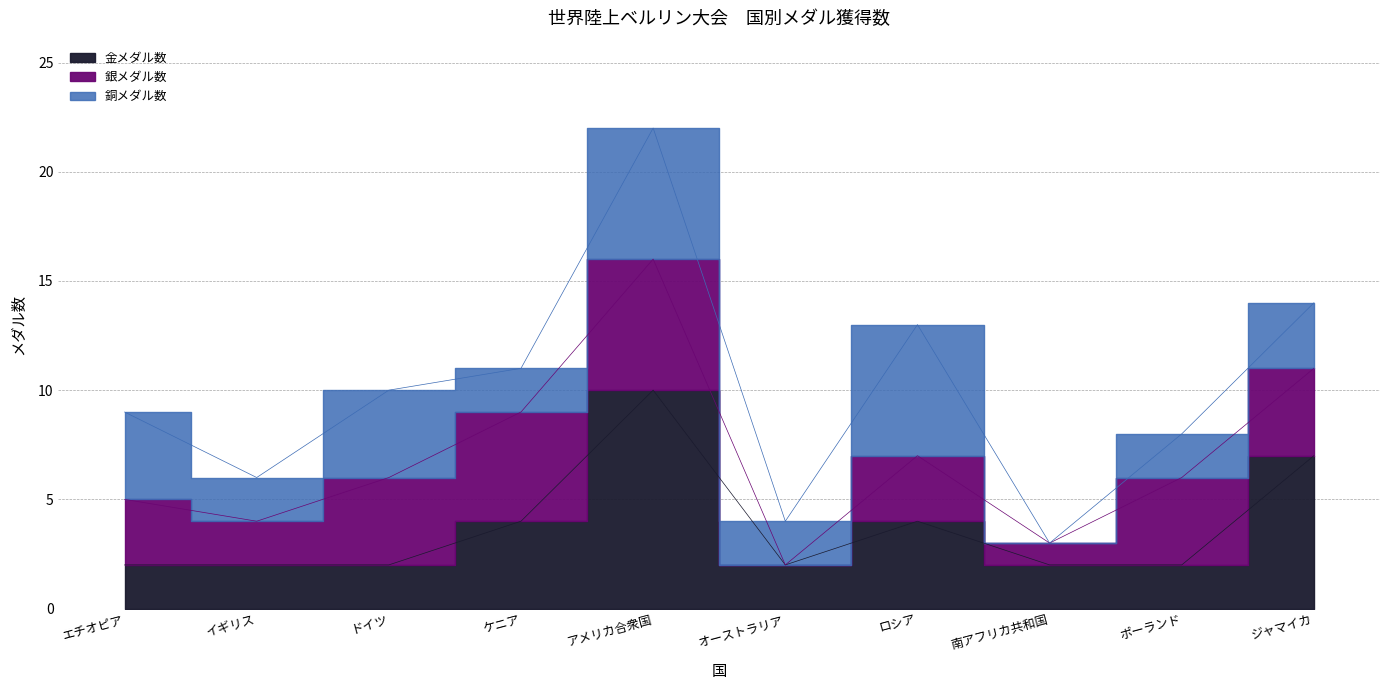

Is it true that 銀メダル数 equals 6 at アメリカ合衆国?

True